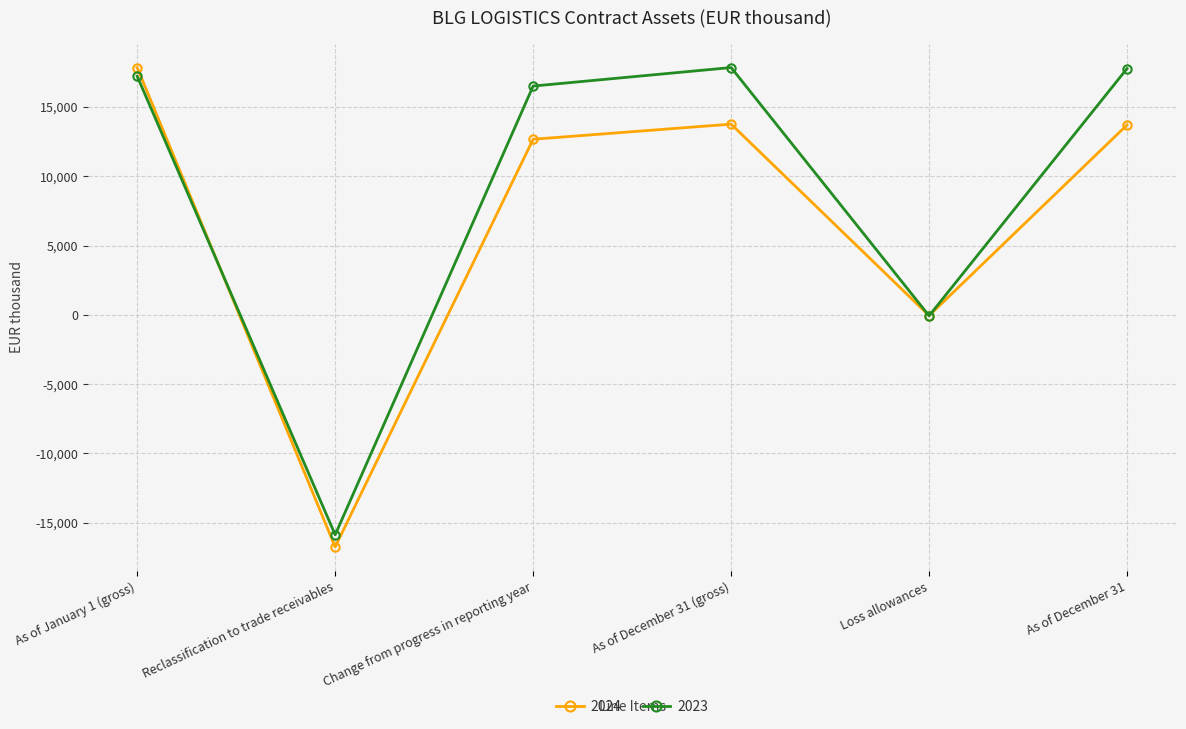

How many categories are shown in the chart?

6